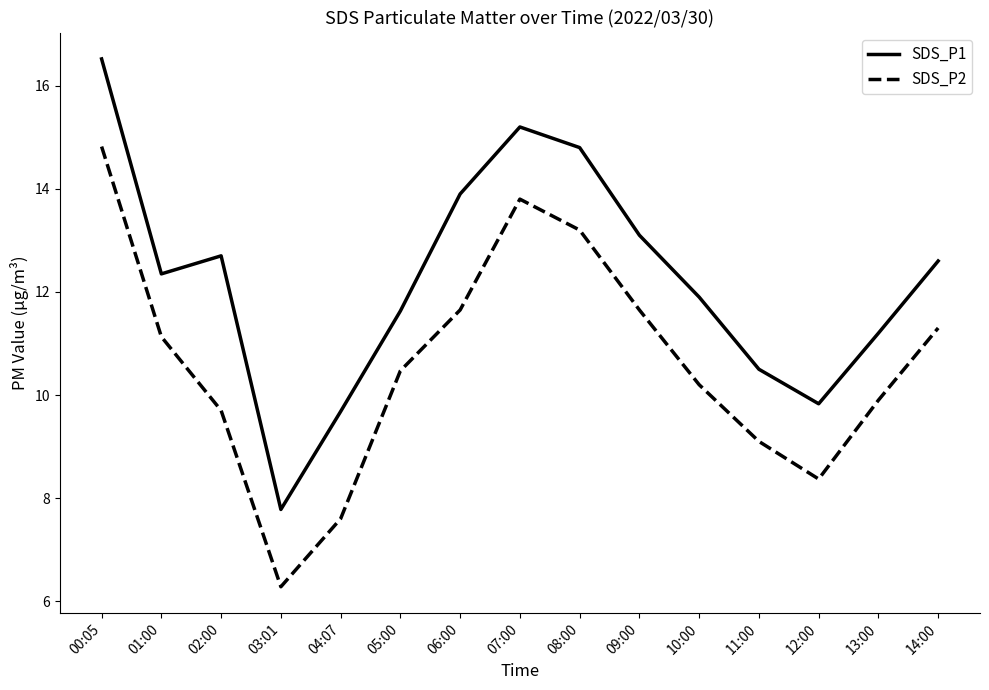

What position from the right is 11:00?

4